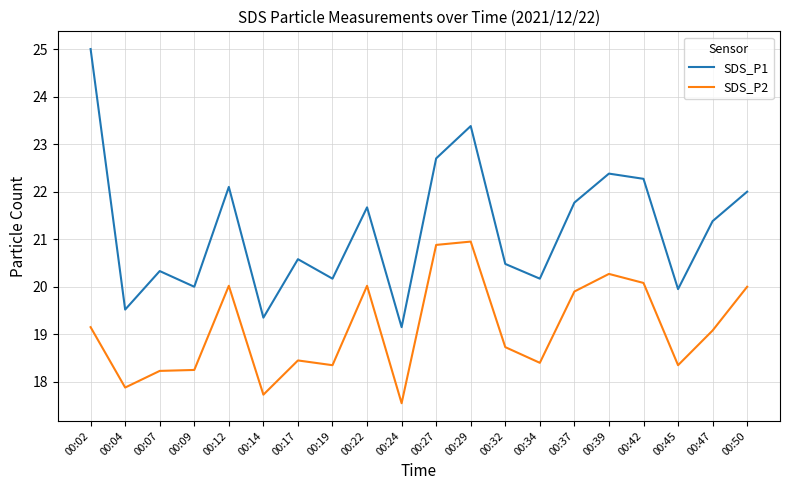

List the series in order of their overall mean, lowest first.

SDS_P2, SDS_P1